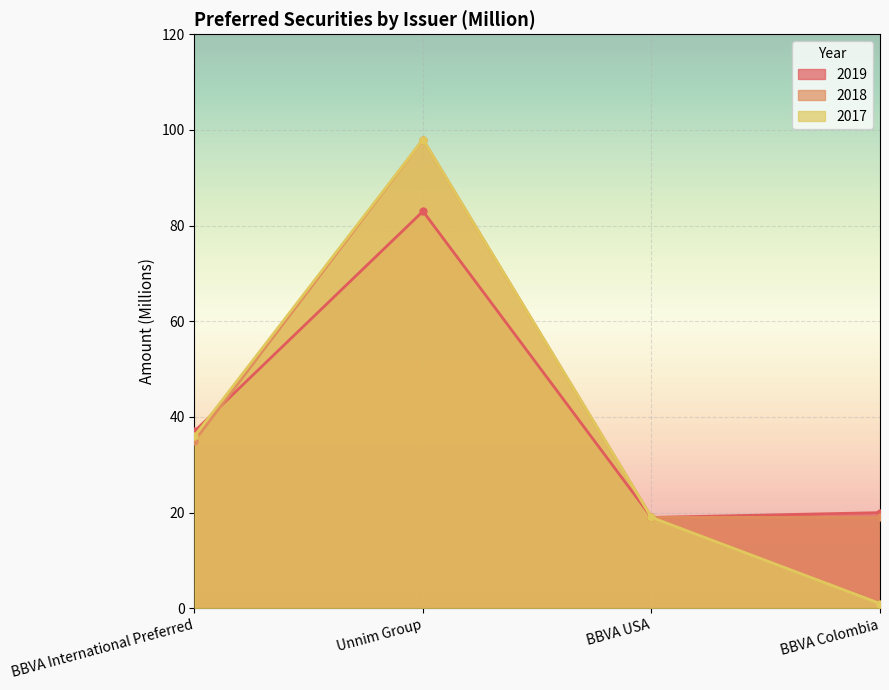

Is it true that 2018 equals 9 at BBVA Colombia?

False